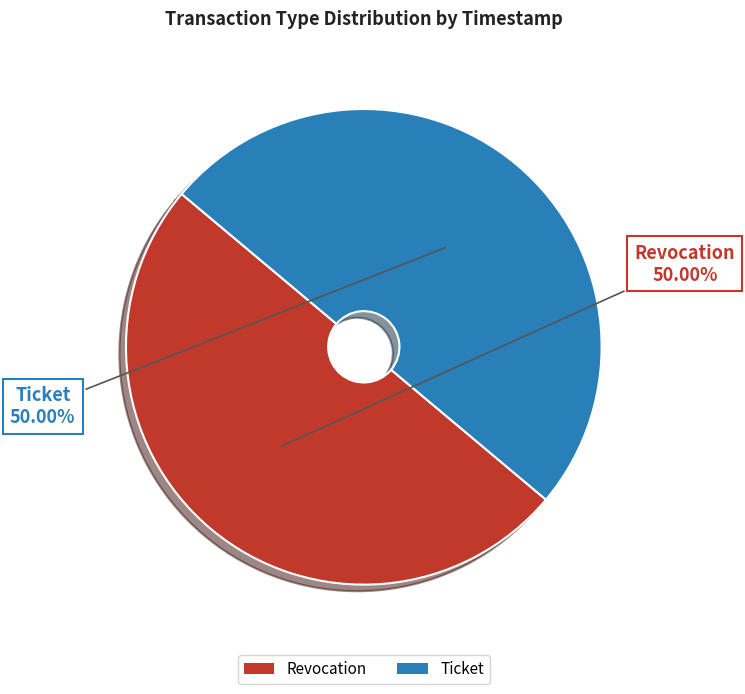

What is the ratio of the value at Revocation to the value at Ticket?

1.0